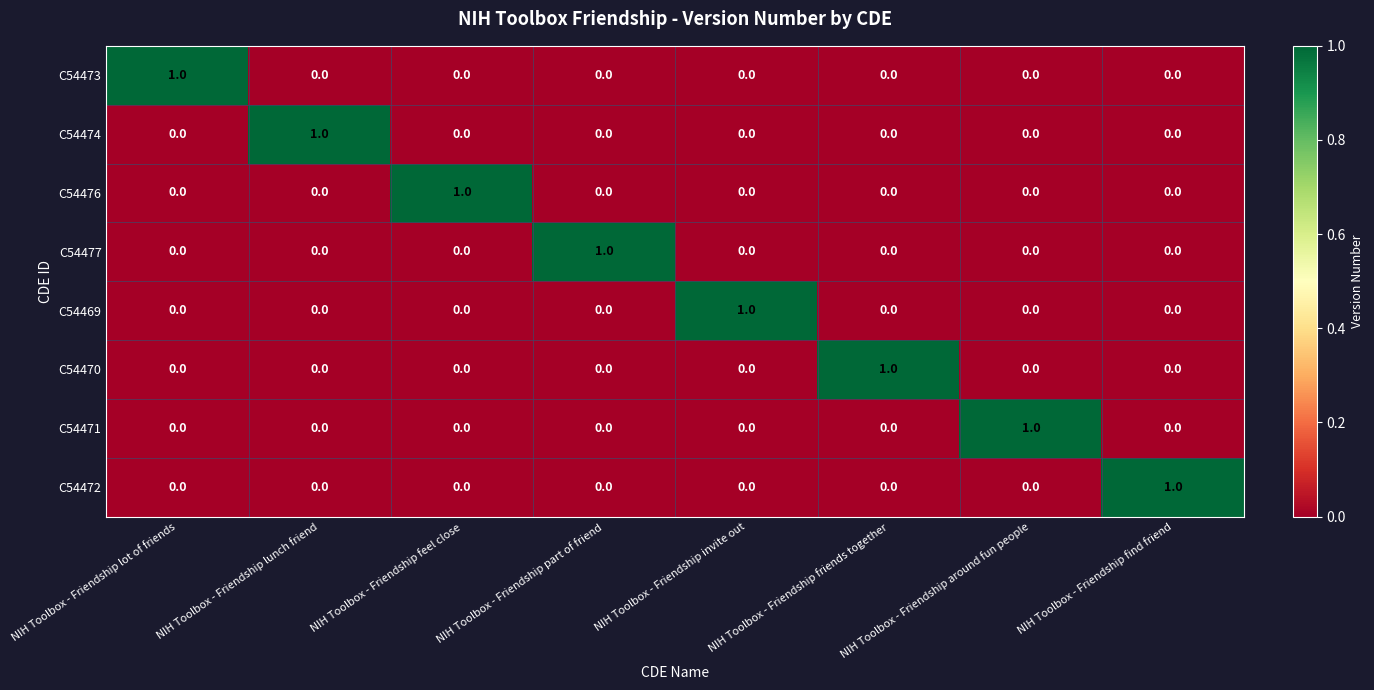

How many categories are shown in the chart?

8